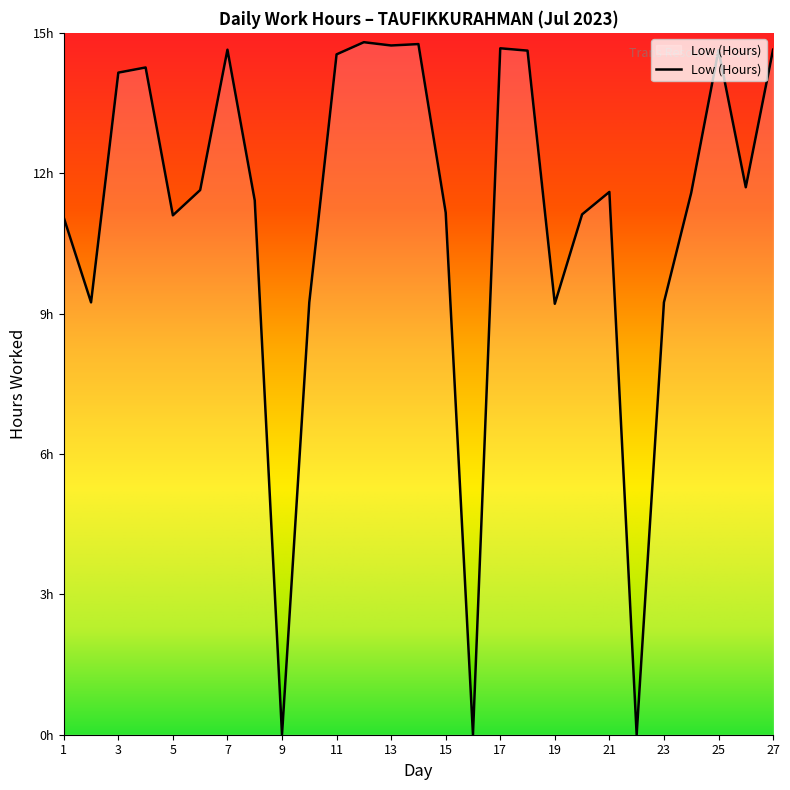

Which label corresponds to the largest value in the chart?

12